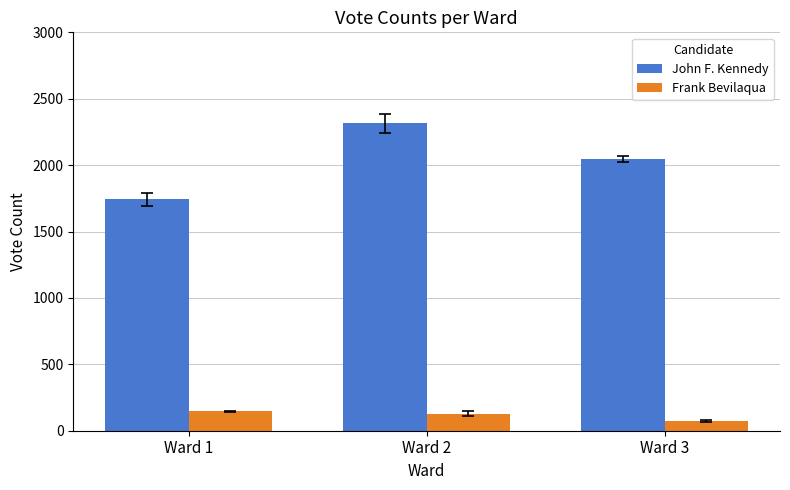

True or false: Frank Bevilaqua has a value of 71 at Ward 3.

True